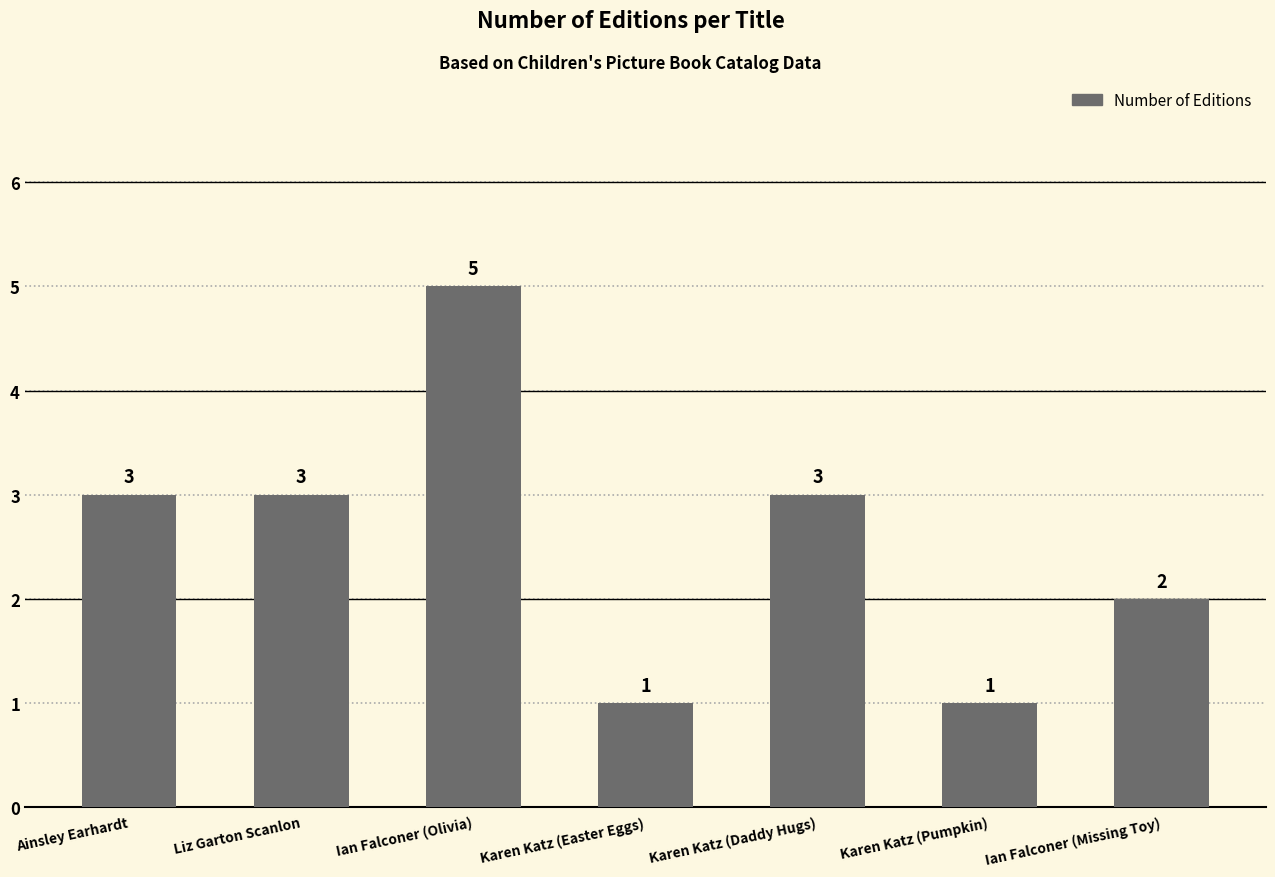

Which category has the highest value across all series?

Ian Falconer (Olivia)